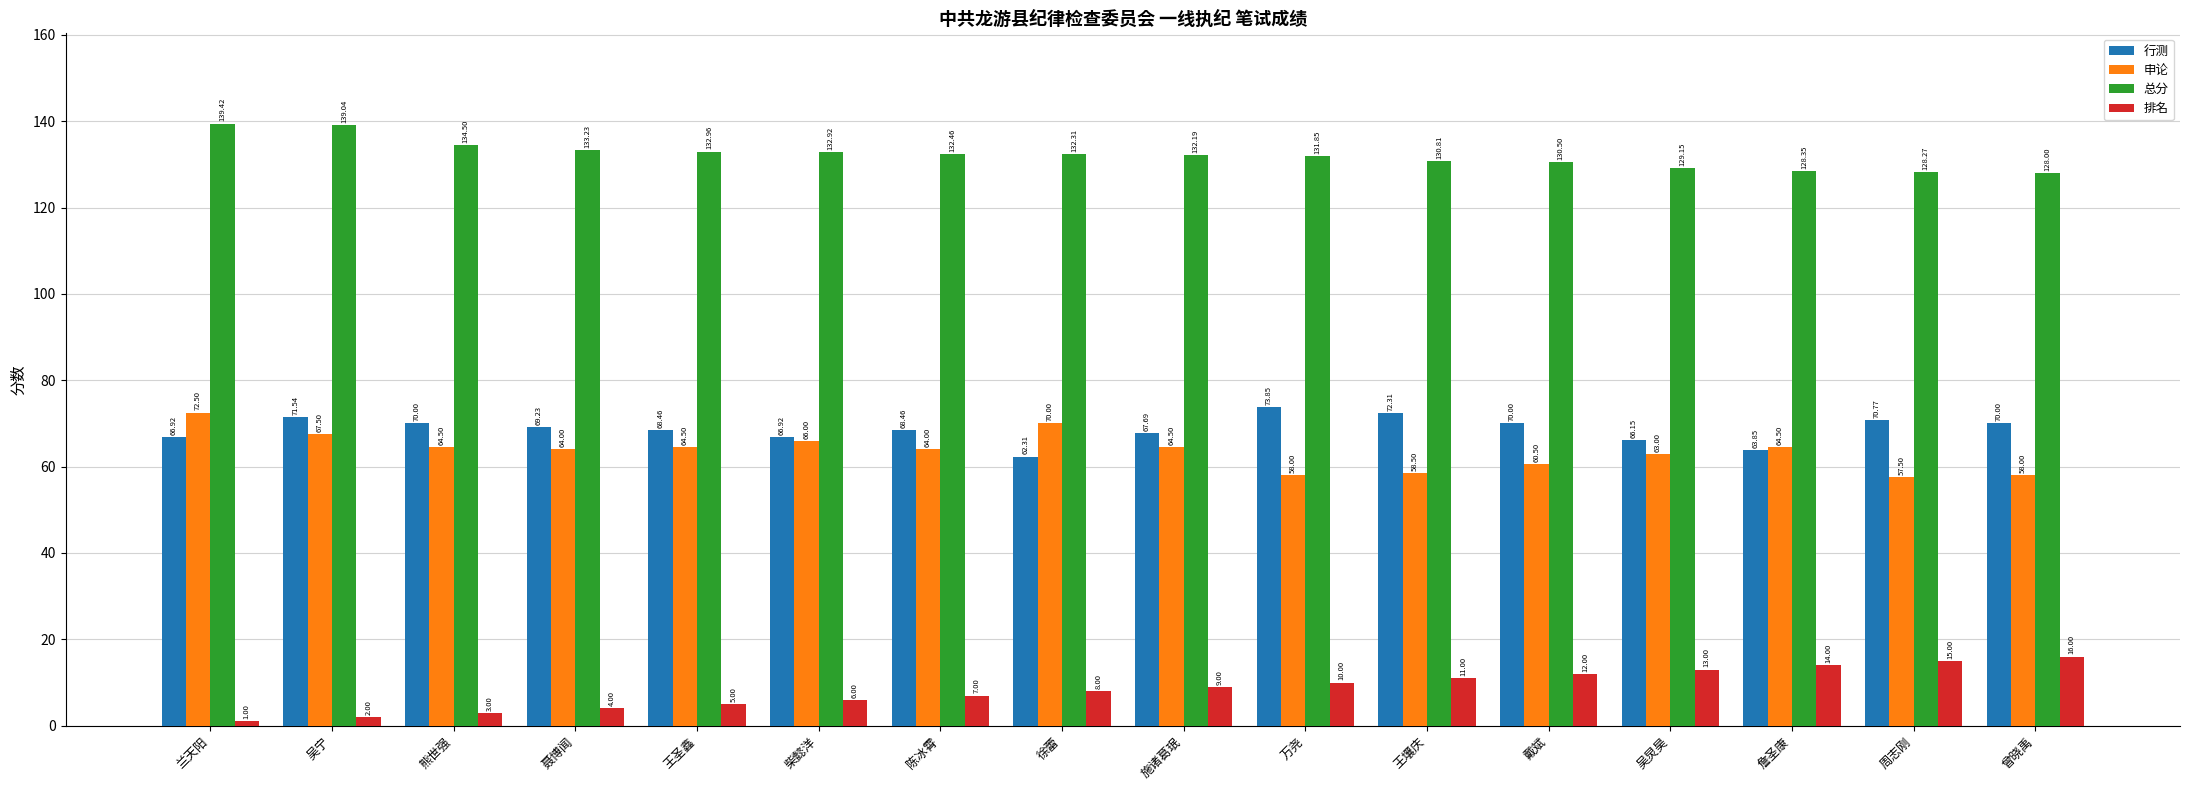

Between 吴炅昊 and 曾晓禹, which series saw the biggest shift?

申论